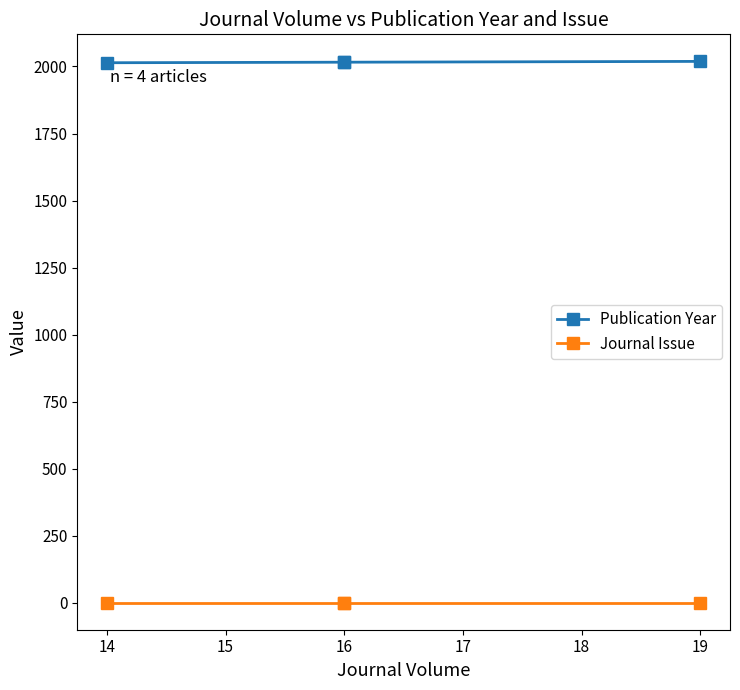

At how many categories does at least one series exceed 363?

4